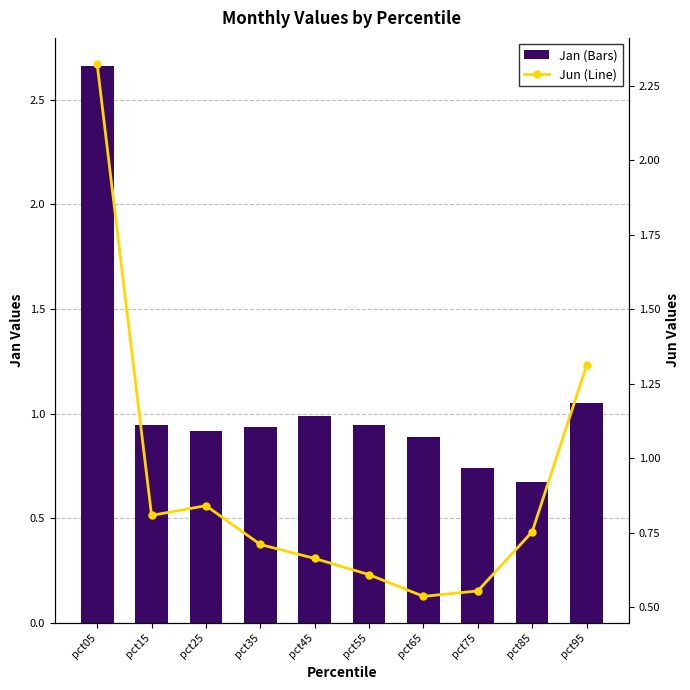

At how many categories does at least one series exceed 0?

10